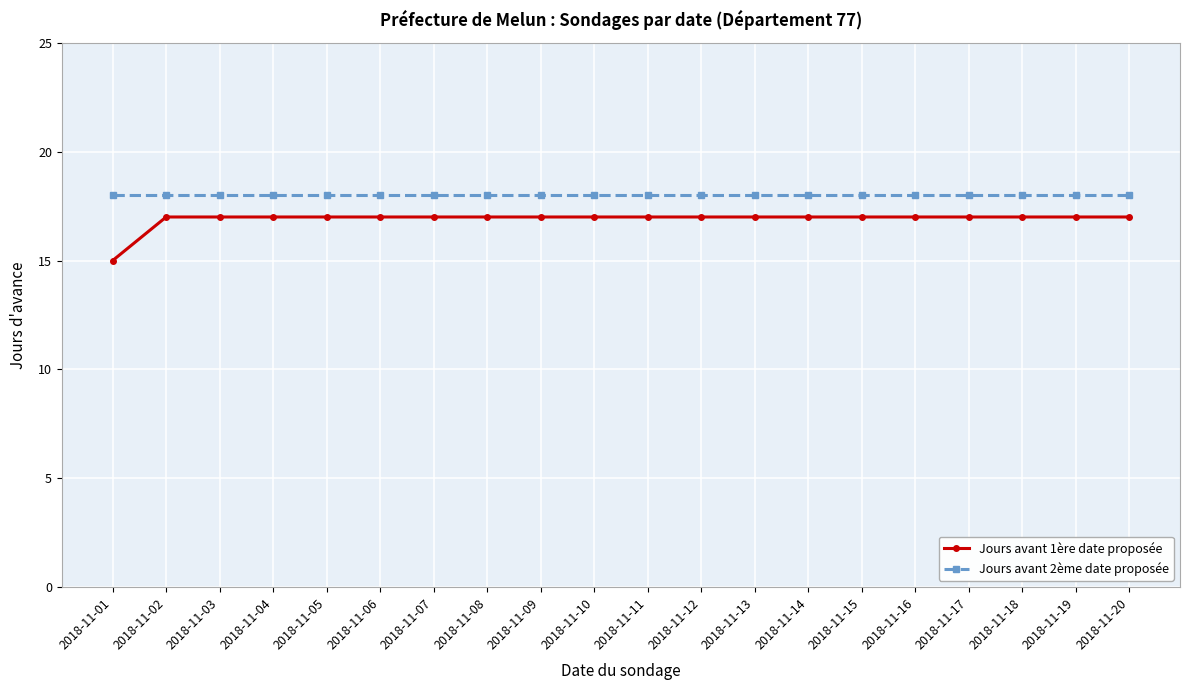

What are all the series names shown in the legend?

Jours avant 1ère date proposée, Jours avant 2ème date proposée